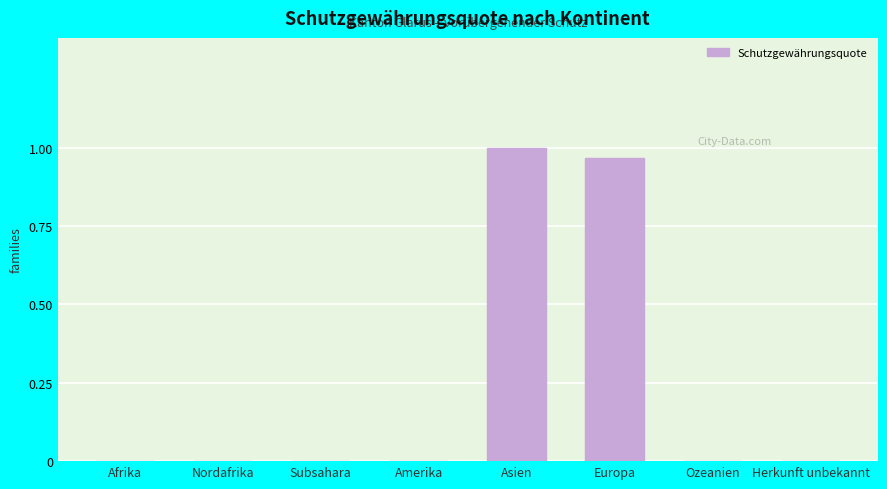

At which category does the chart reach its peak across all series?

Asien